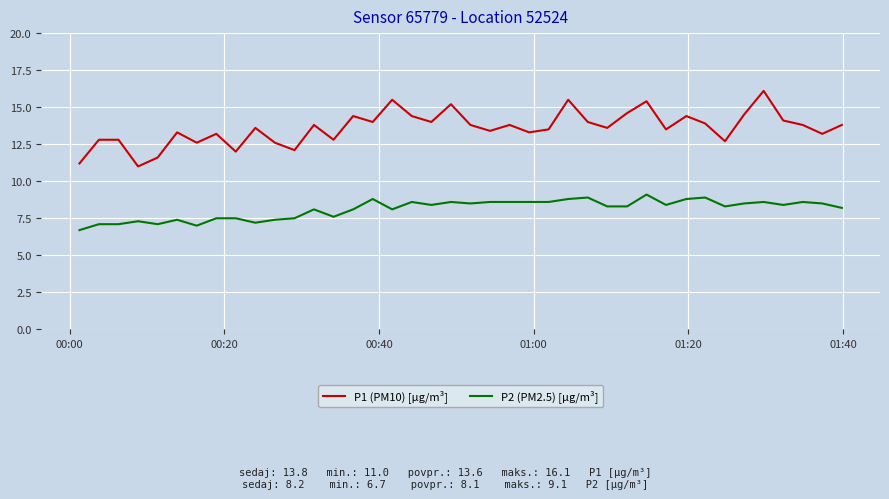

What is the minimum value shown in the chart?

6.7